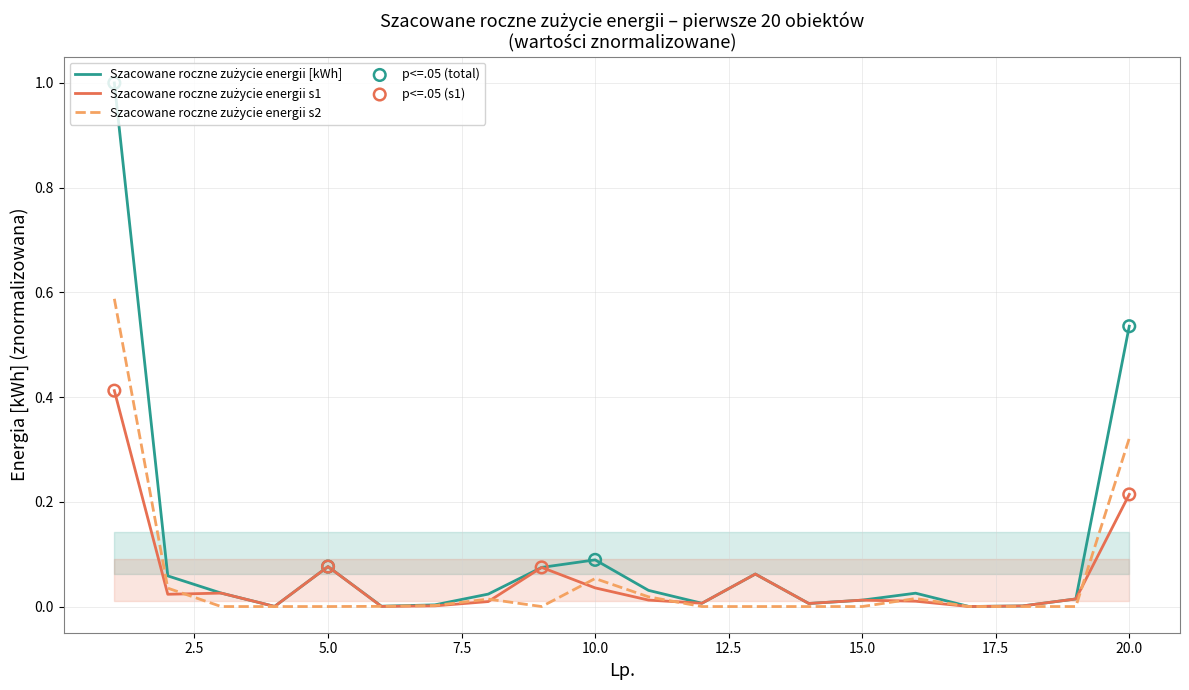

Which series contains the lowest Y value?

Szacowane roczne zużycie energii s2